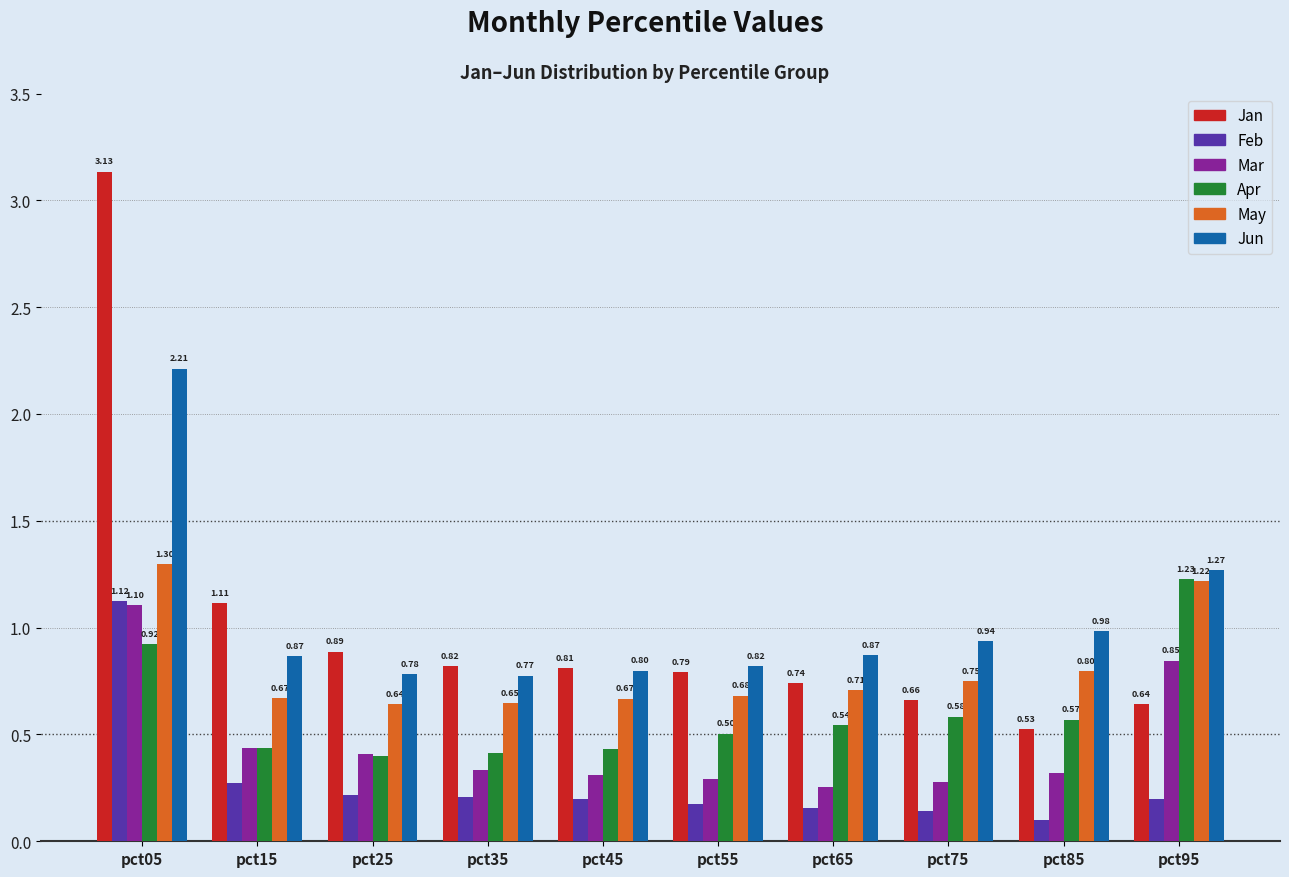

Between pct75 and pct95, which series saw the biggest shift?

Apr